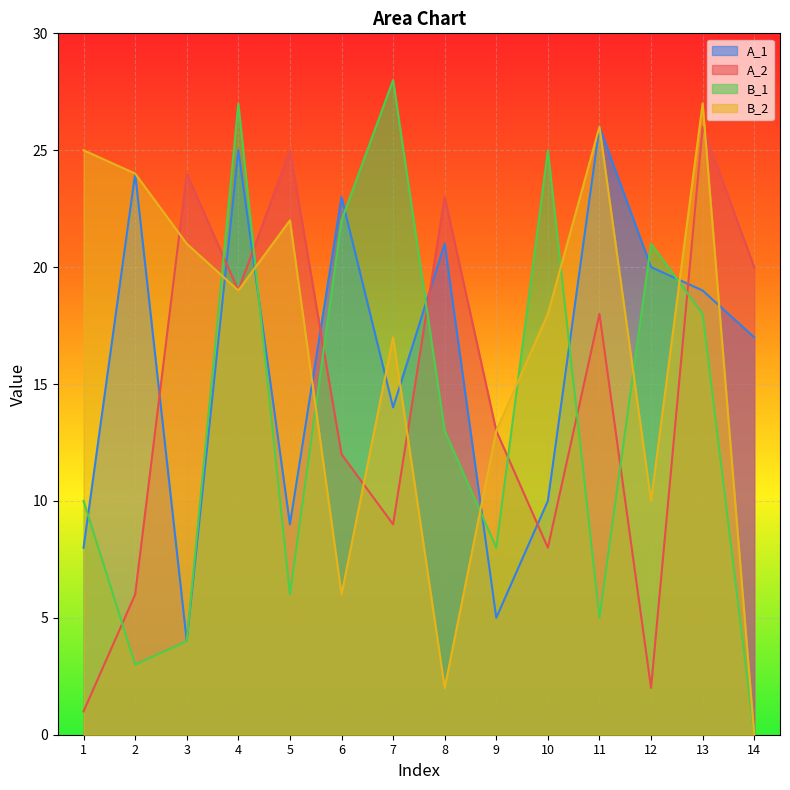

How many intersections are there between A_1 and B_1?

8